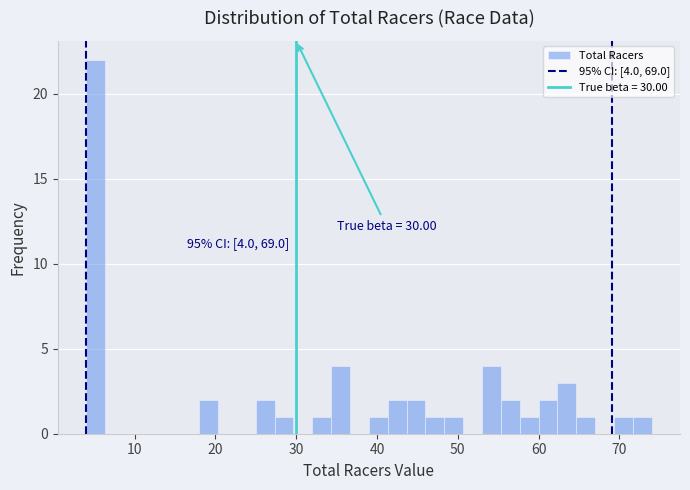

Around what value on the x-axis is the tallest bar? Give the approximate position of its centre, as read against the axis.

5